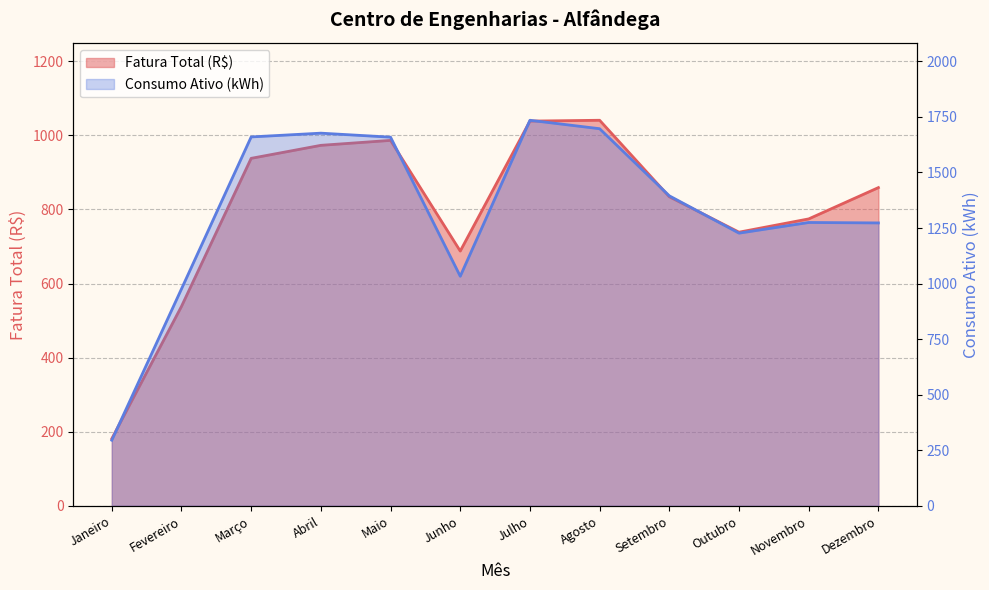

Does the chart have visible grid lines?

Yes